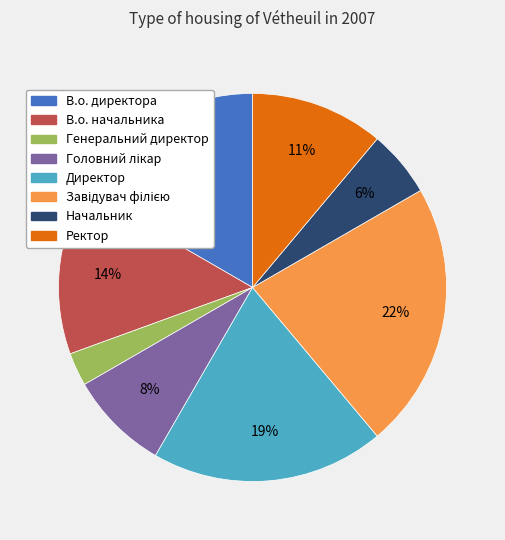

Between Директор and Начальник, which is larger?

Директор